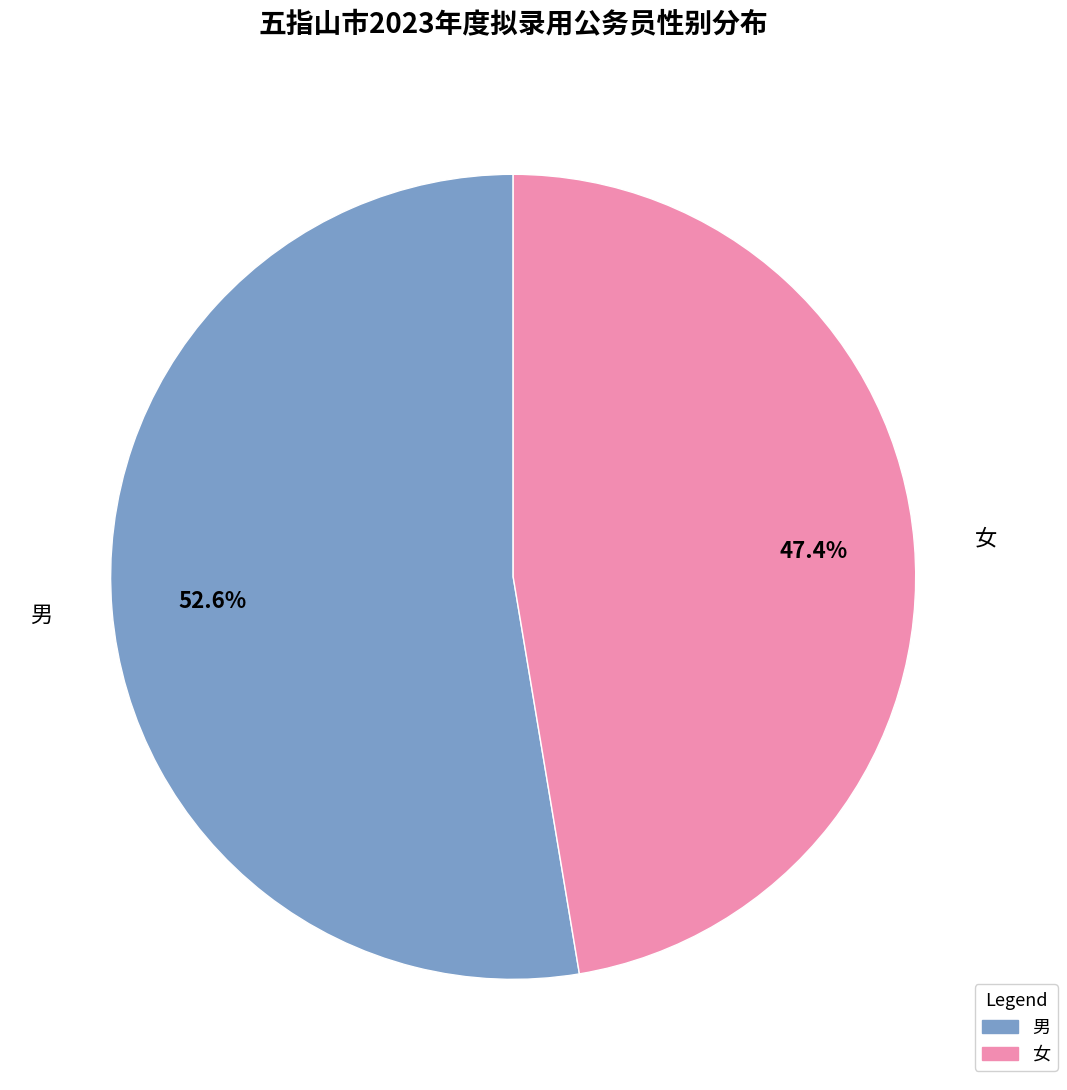

Is it true that 女 is 34% of the pie?

False